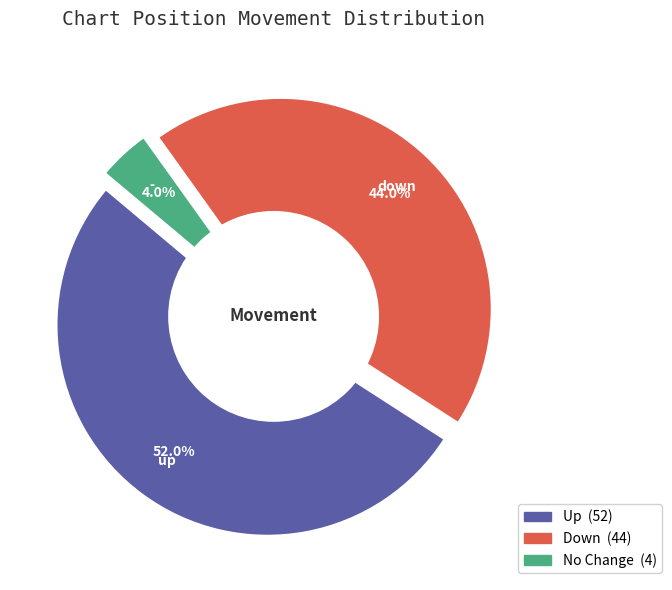

True or false: up accounts for 66% of the total.

False